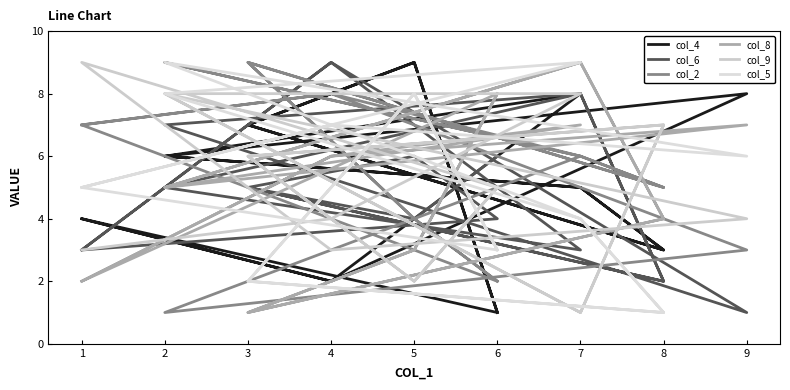

Count the number of data series in this chart.

6